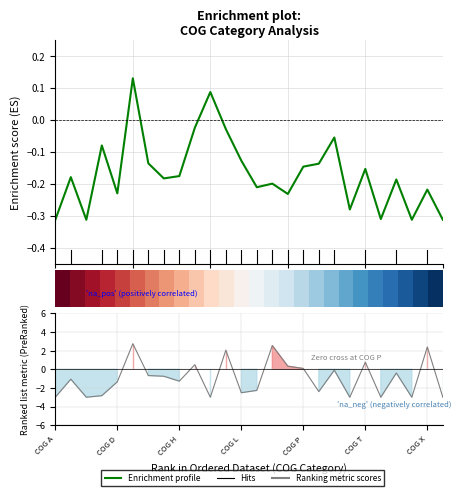

Does the chart have visible grid lines?

Yes